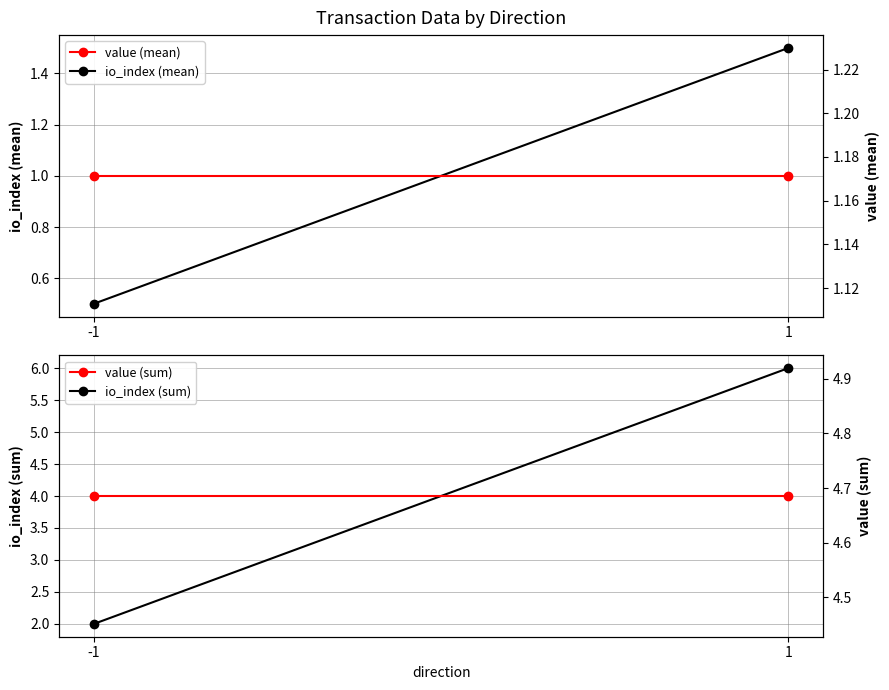

What is the greatest value displayed?

6.0